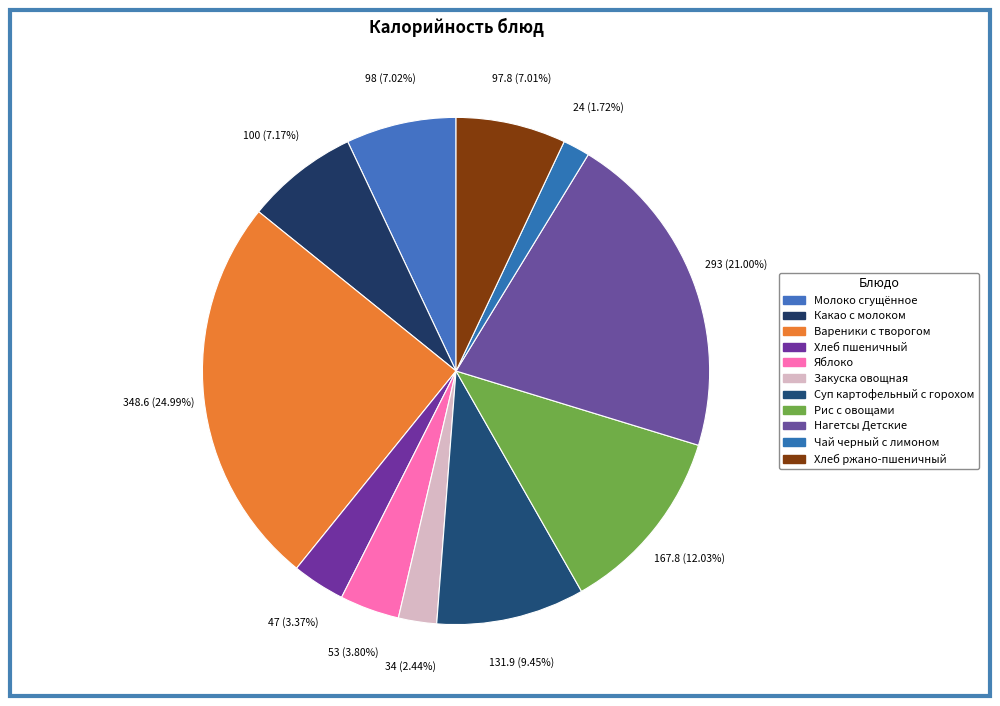

How many slices are in this pie chart?

11